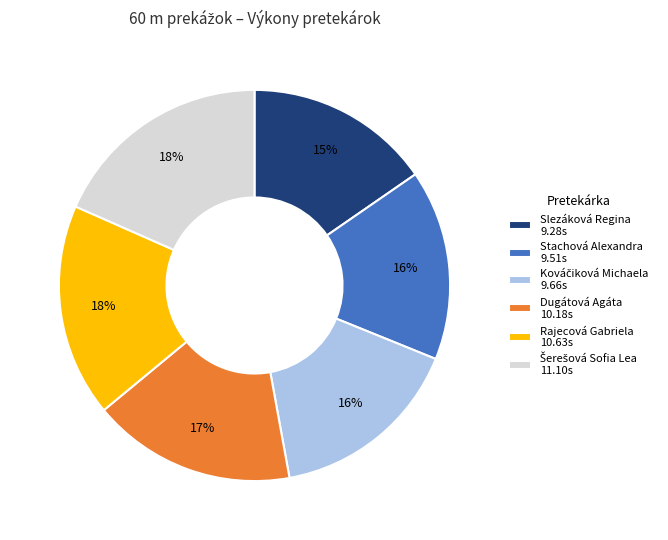

Count the number of slices in the pie.

6